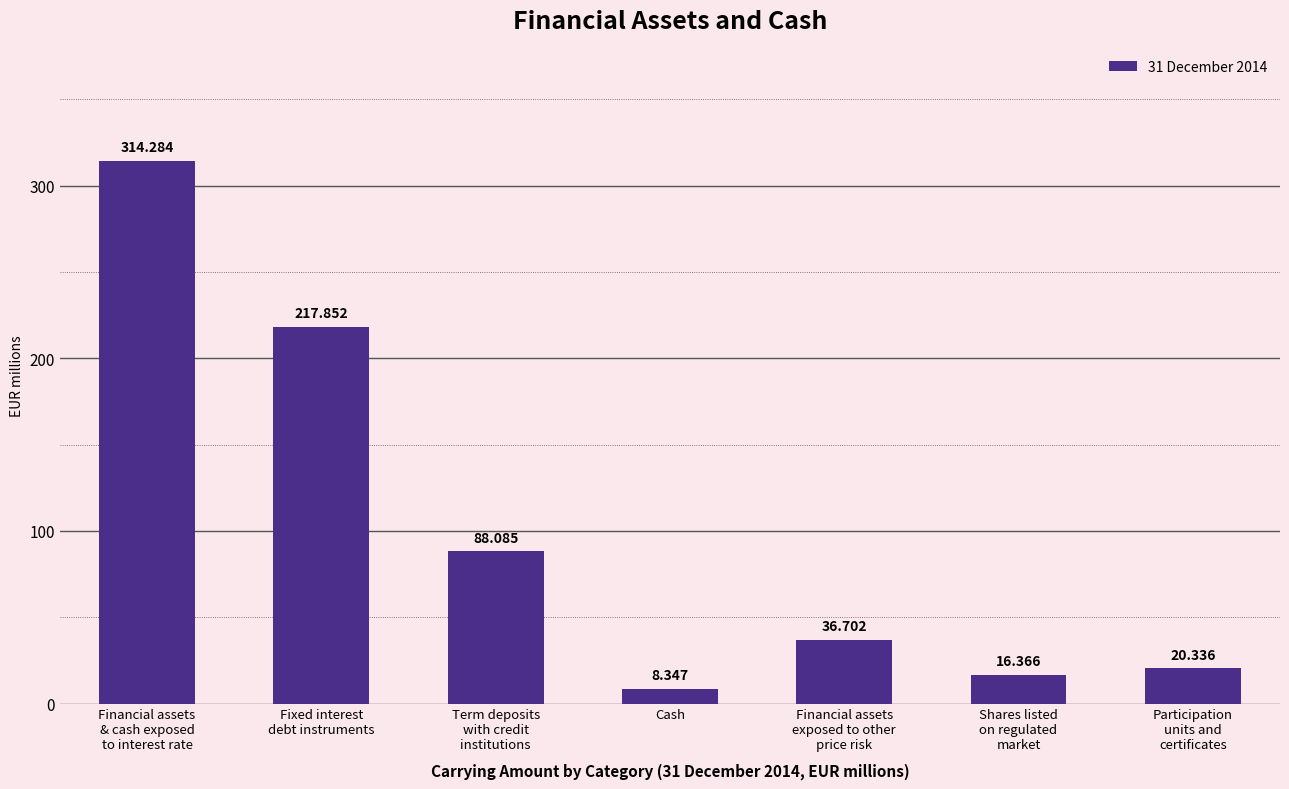

What is the maximum value shown in the chart?

314.3